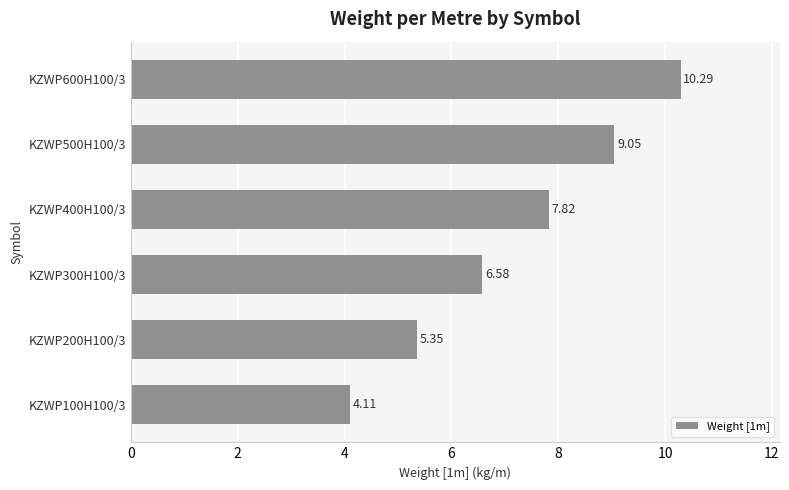

Rank the categories by value from highest to lowest.

KZWP600H100/3, KZWP500H100/3, KZWP400H100/3, KZWP300H100/3, KZWP200H100/3, KZWP100H100/3